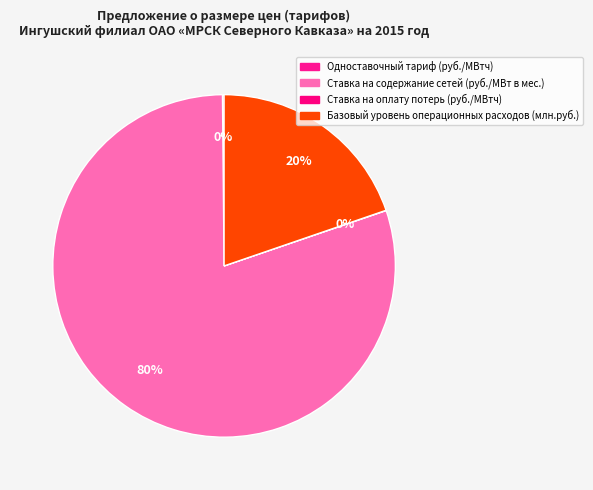

To the nearest percent, what is the combined percentage of Одноставочный тариф (руб./МВтч) and Базовый уровень операционных расходов (млн.руб.)?

20%